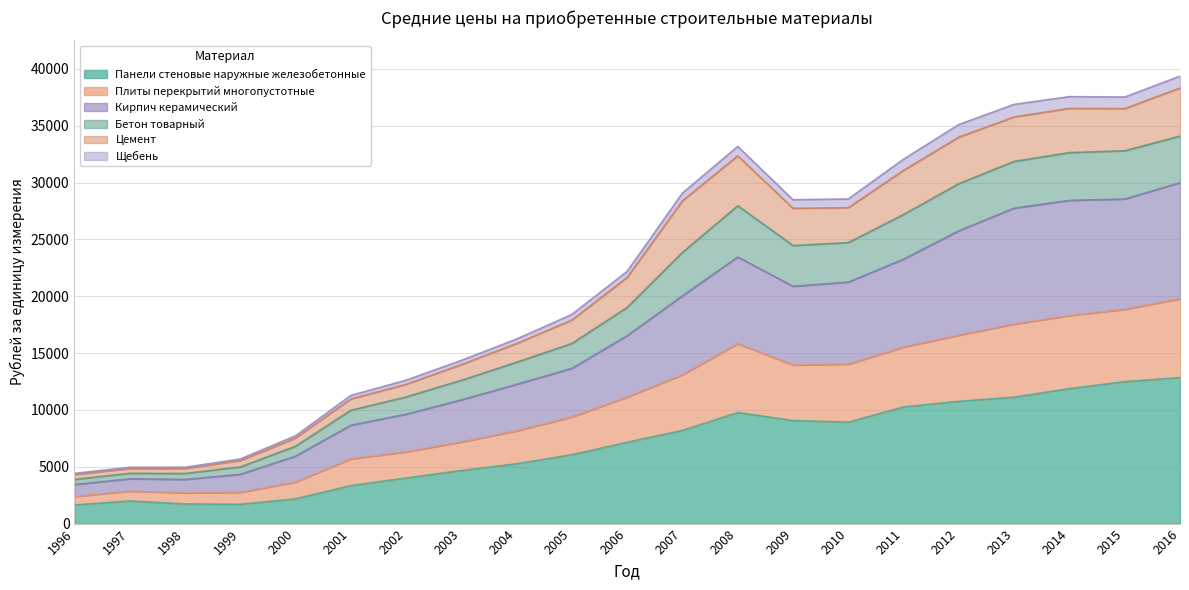

The Панели стеновые наружные железобетонные series shows 5873 at 2001. True or false?

False